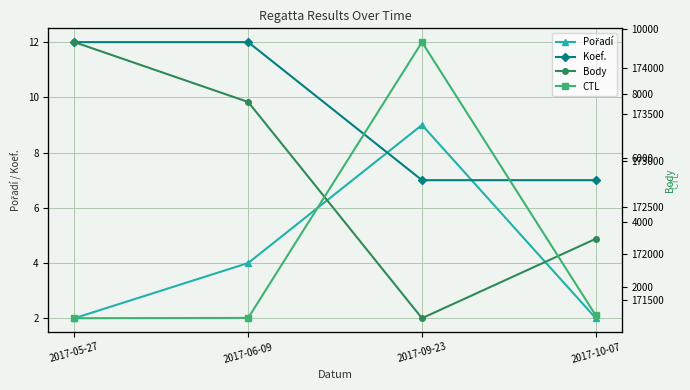

How many Koef. values are between 7 and 12?

4